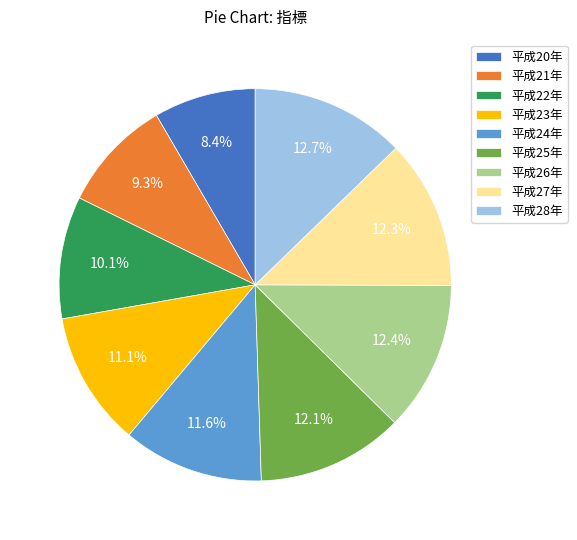

To the nearest percent, what is the difference between the 平成25年 and 平成23年 slice percentages?

1%